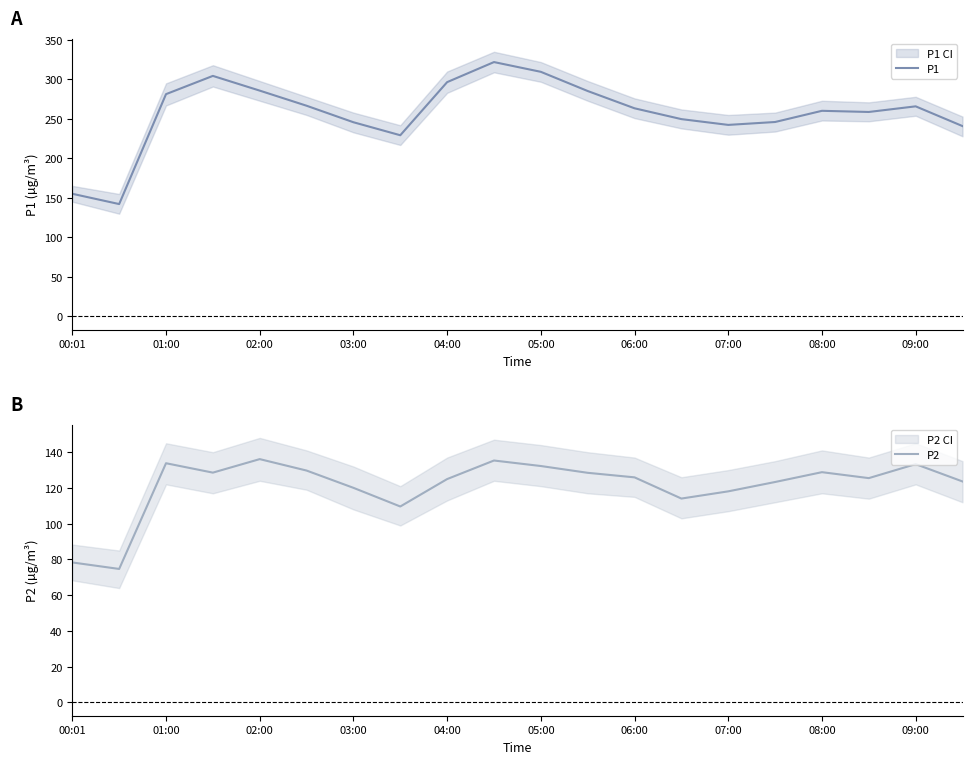

Is it true that P1 equals 265.9 at 09:00?

True